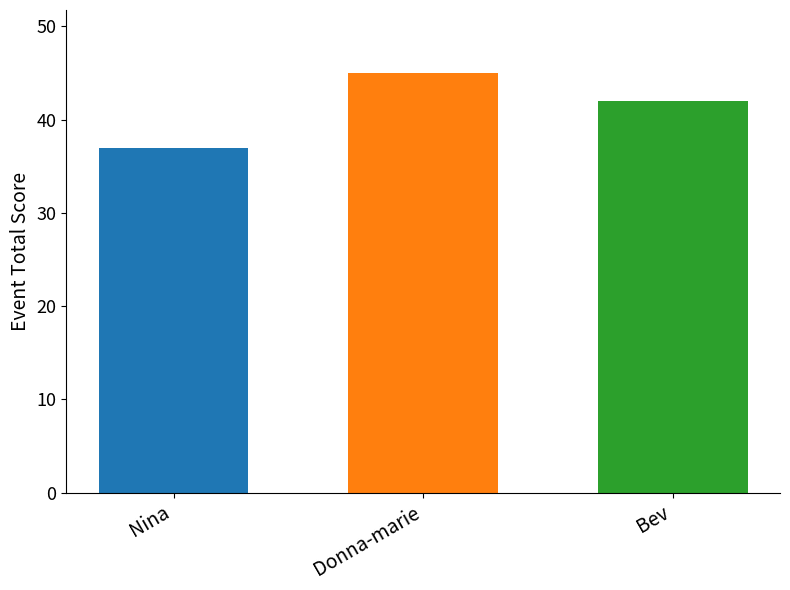

What is the spread (max minus min) of values at Donna-marie?

8